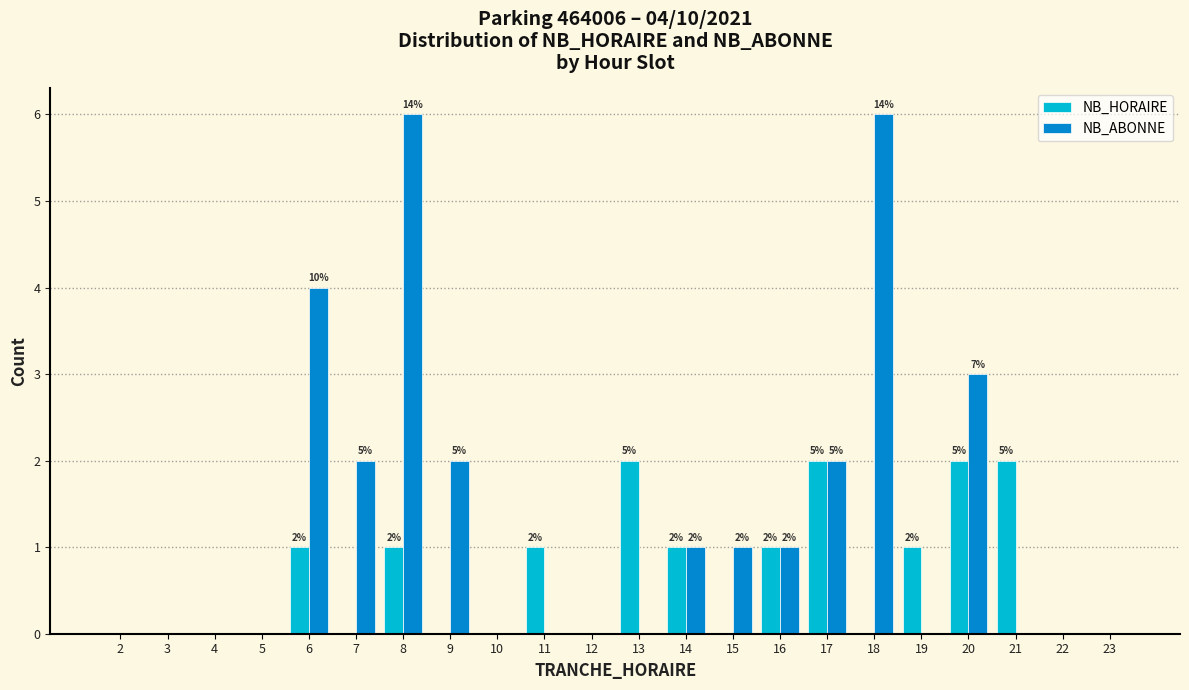

Which series changed the most between 18 and 20?

NB_ABONNE